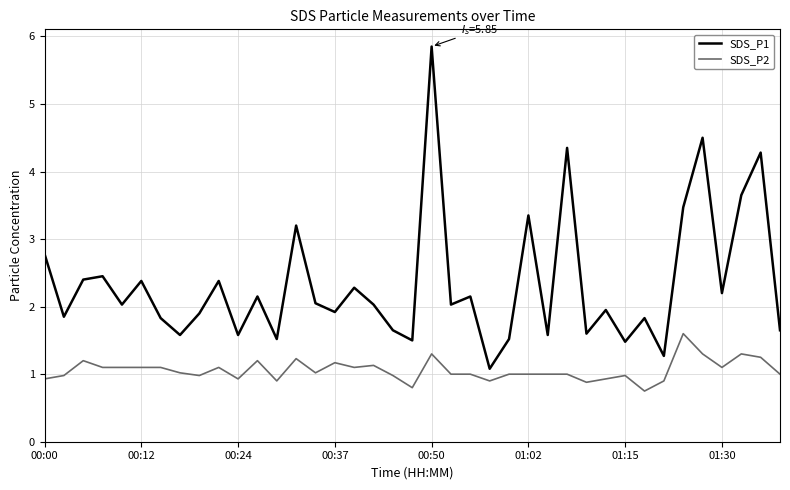

True or false: SDS_P1 and SDS_P2 intersect in this chart.

False